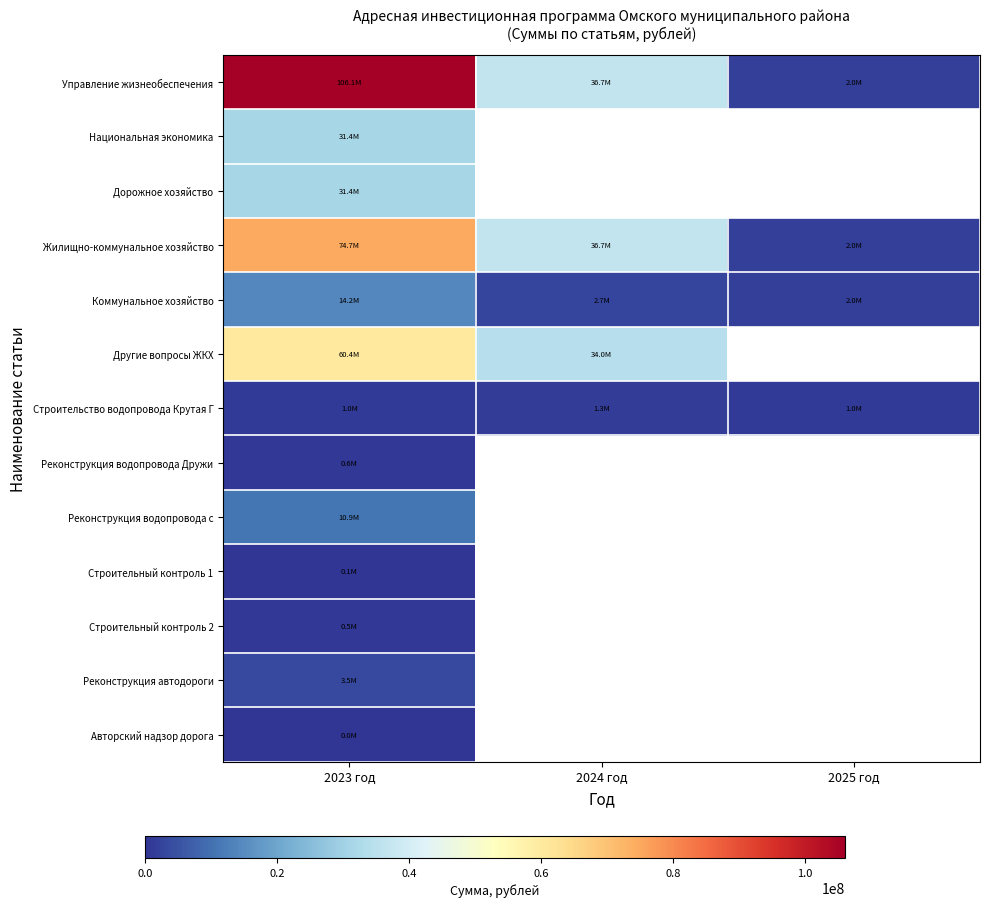

Is the value of Управление жизнеобеспечения at 2025 год greater than the value of Строительство водопровода Крутая Г at 2023 год?

Yes